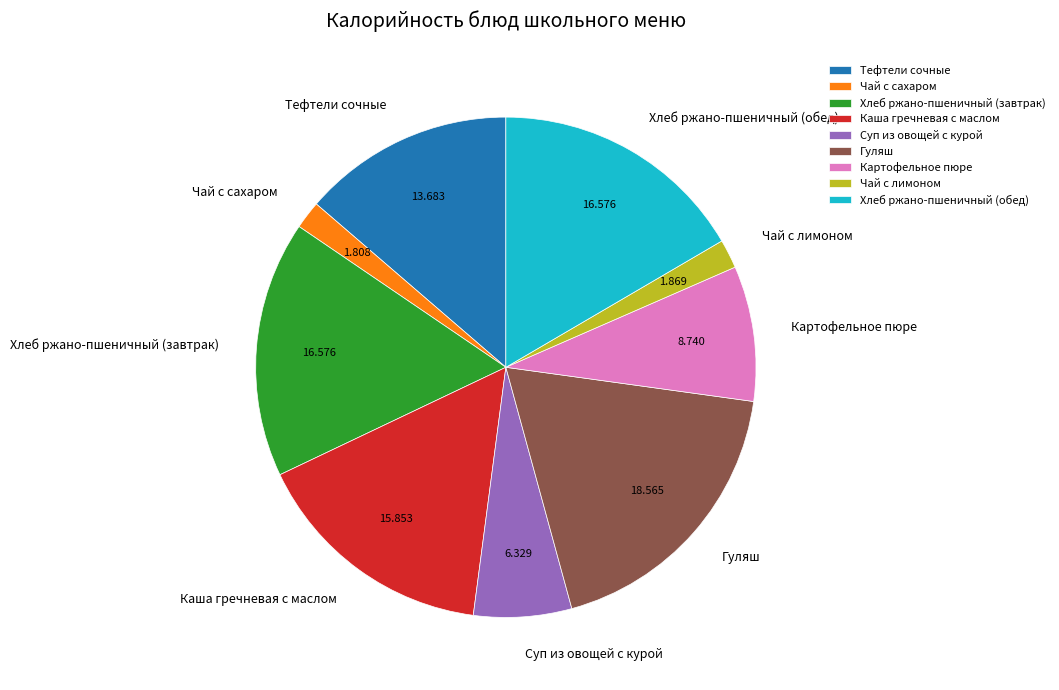

What is the ratio of the value at Хлеб ржано-пшеничный (завтрак) to the value at Гуляш?

0.9